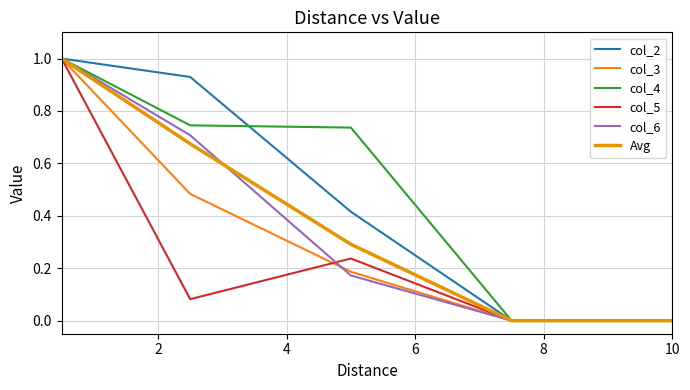

True or false: col_4 and col_5 cross at least once.

False